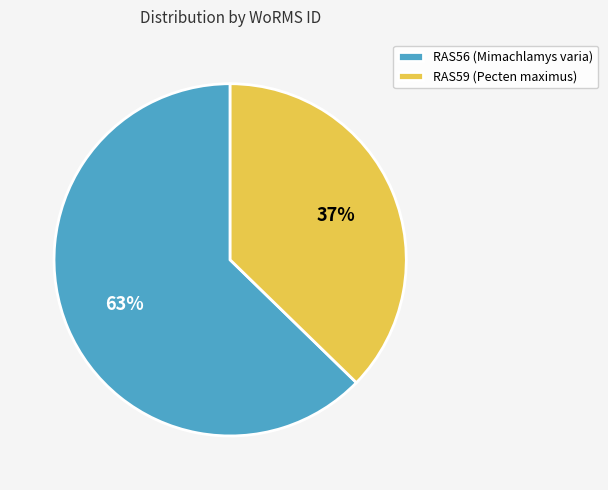

True or false: RAS59 (Pecten maximus) accounts for 37% of the total.

True